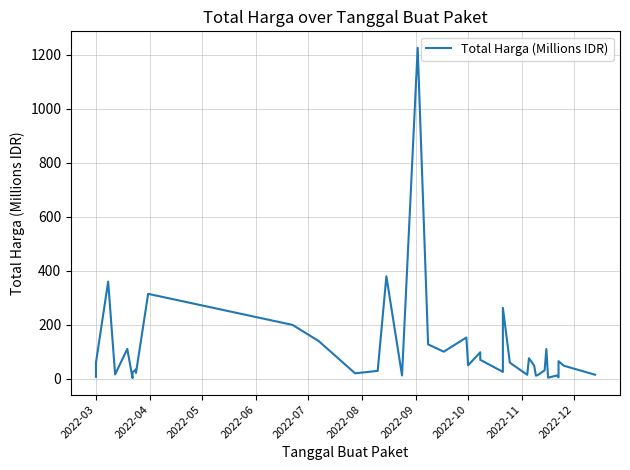

What is the difference between the maximum and minimum values?

1222.3